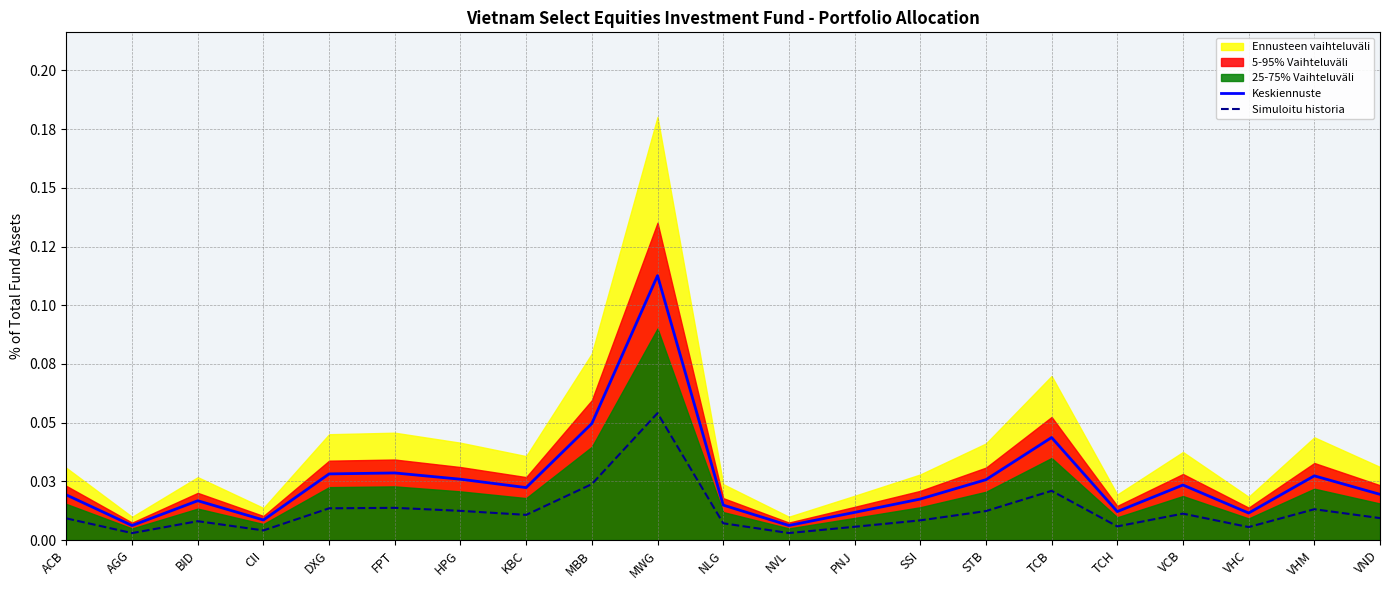

Does the chart have visible grid lines?

Yes